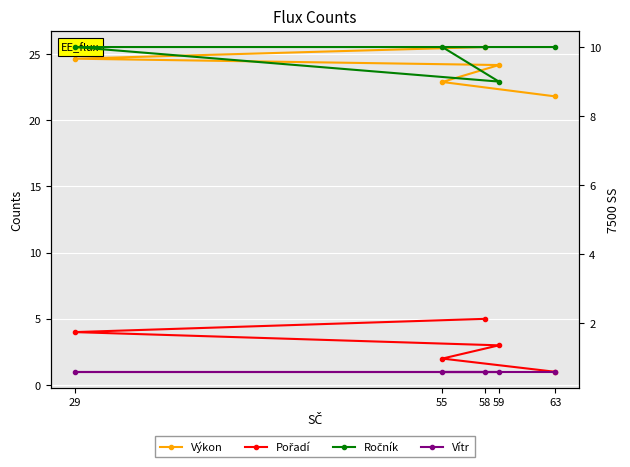

Is this an area chart (filled region under the line)?

No